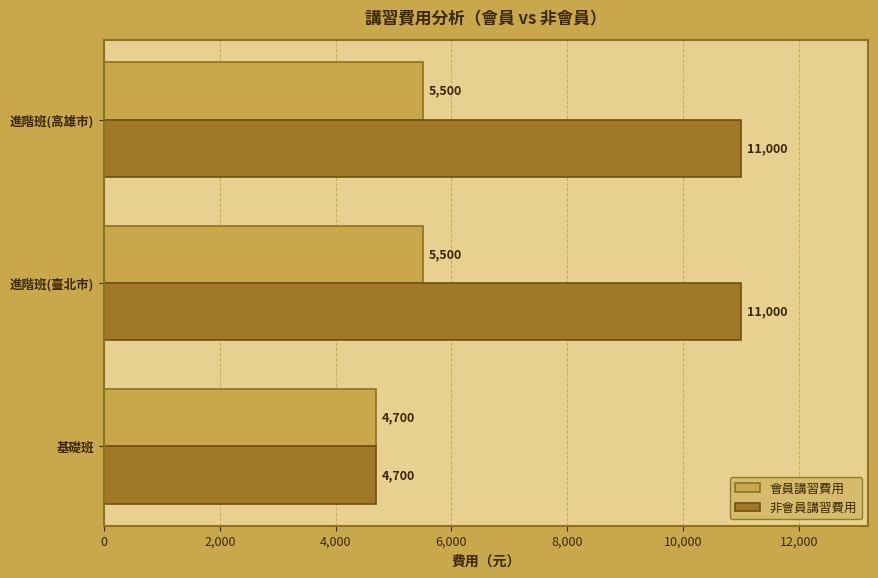

Count the number of data series in this chart.

2